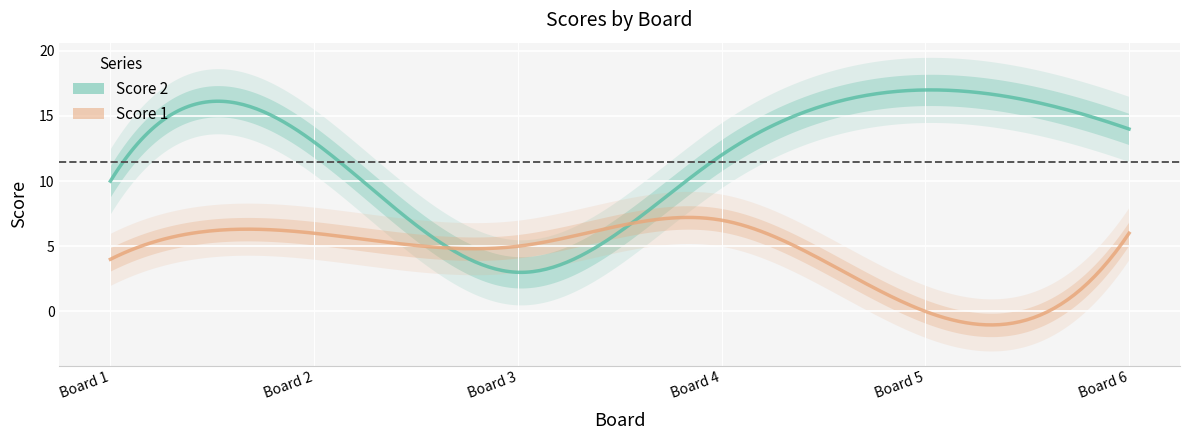

Which series has the largest range (max minus min)?

Score 2